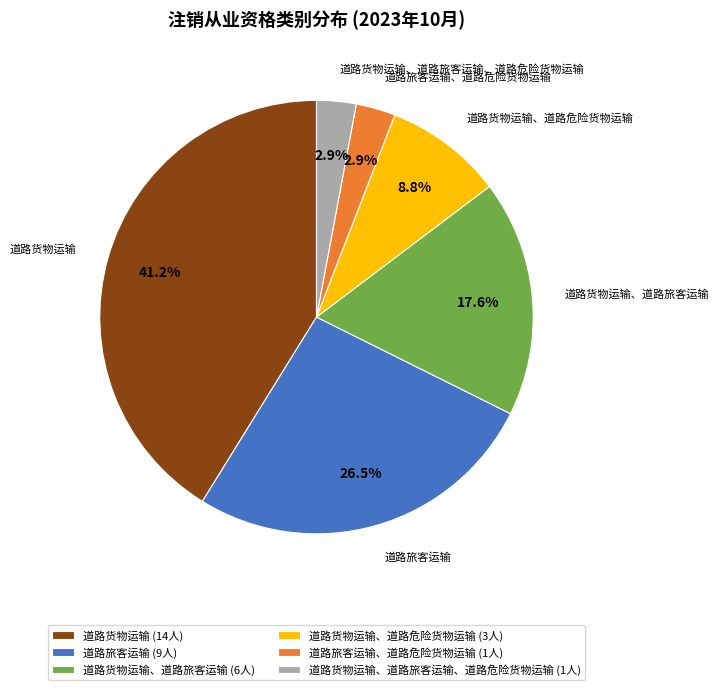

Which category has the biggest portion of the pie?

道路货物运输 (14人)